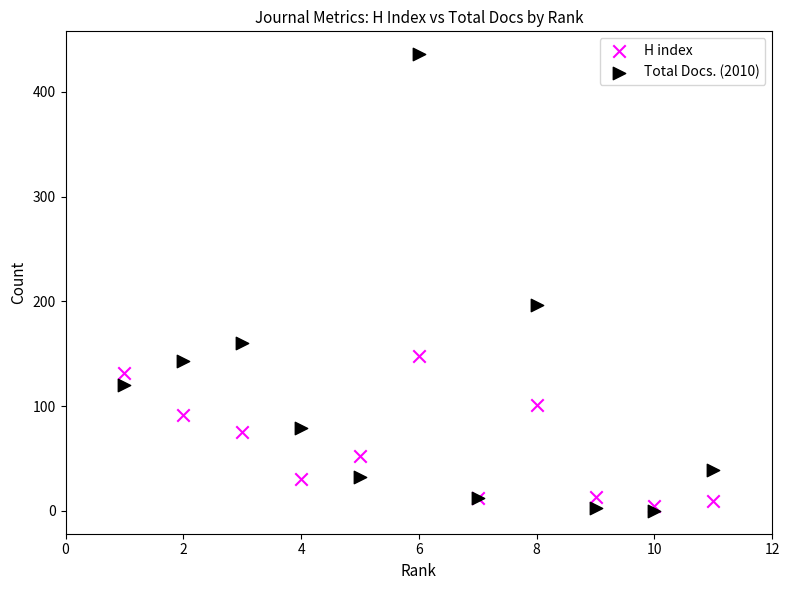

What are all the series names shown in the legend?

H index, Total Docs. (2010)